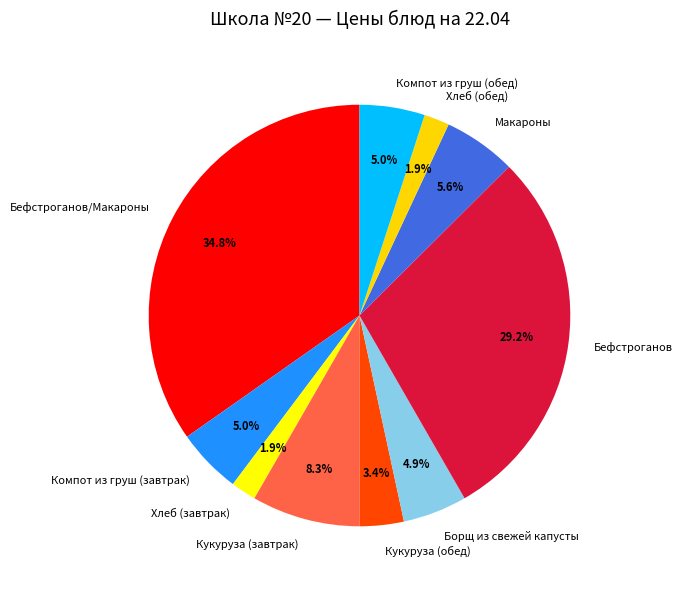

How many segments does this pie chart have?

10